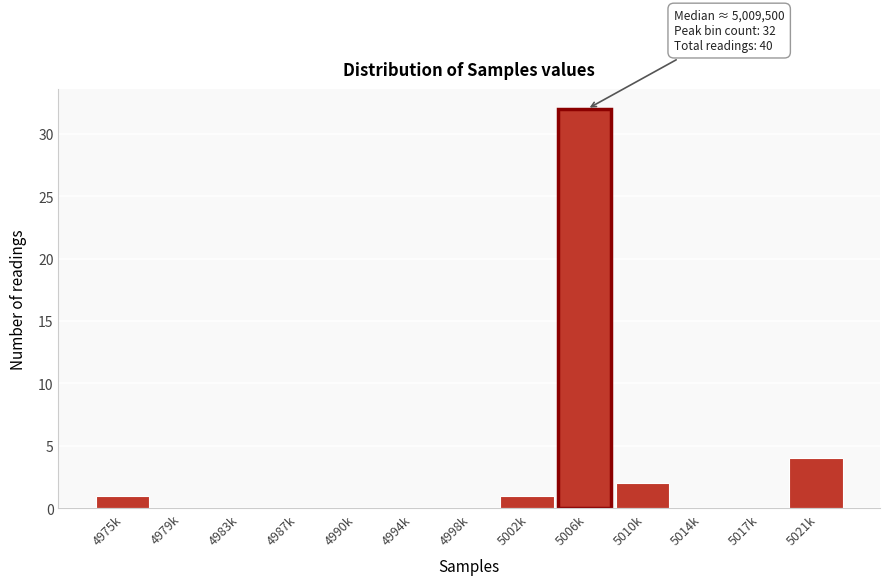

Reading right to left, transcribe all the data shown in this chart.

5021k=4	5017k=0	5014k=0	5010k=2	5006k=32	5002k=1	4998k=0	4994k=0	4990k=0	4987k=0	4983k=0	4979k=0	4975k=1